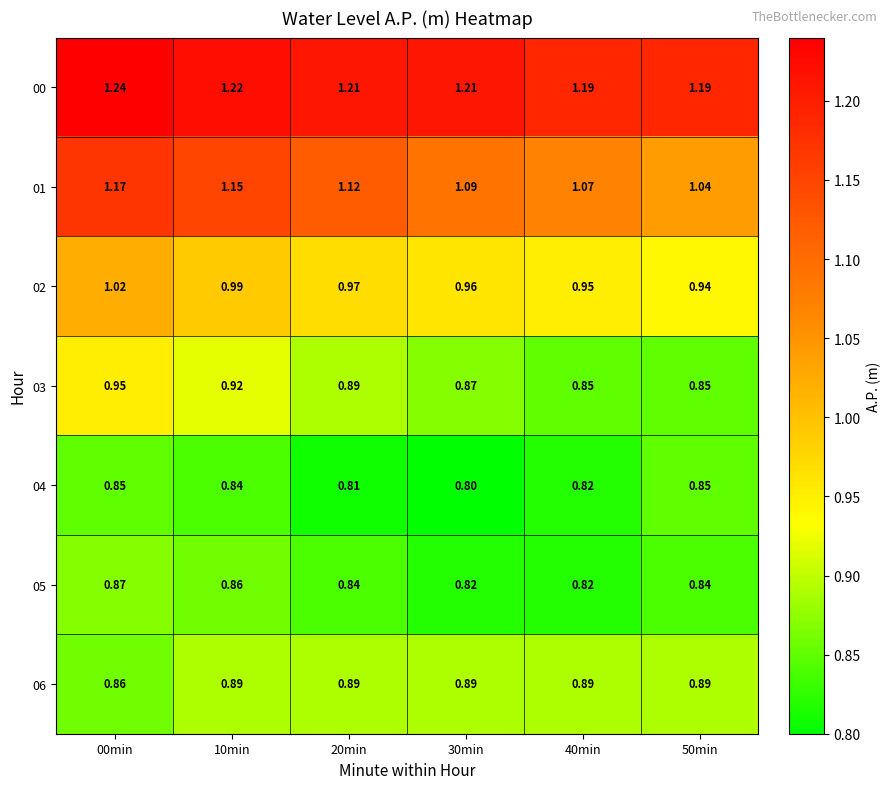

Is the value of 01 at 10min greater than the value of 04 at 00min?

Yes